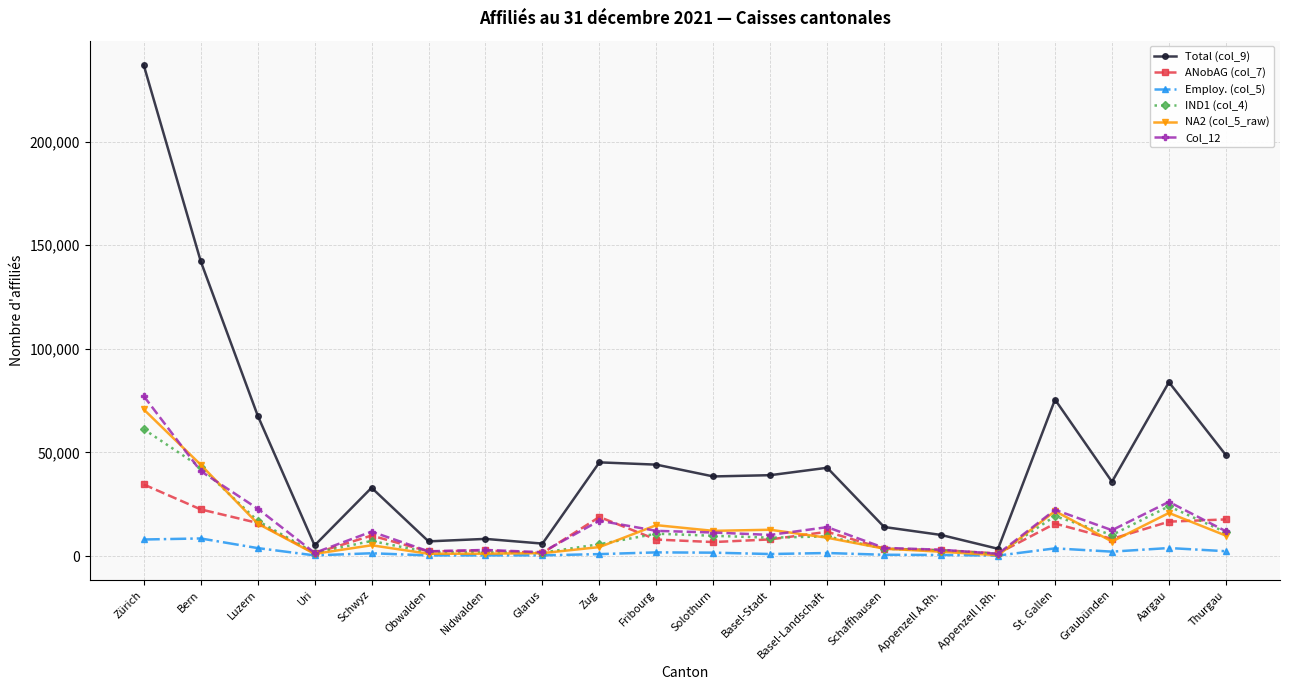

Is the value of Employ. (col_5) at Luzern greater than the value of Total (col_9) at Thurgau?

No